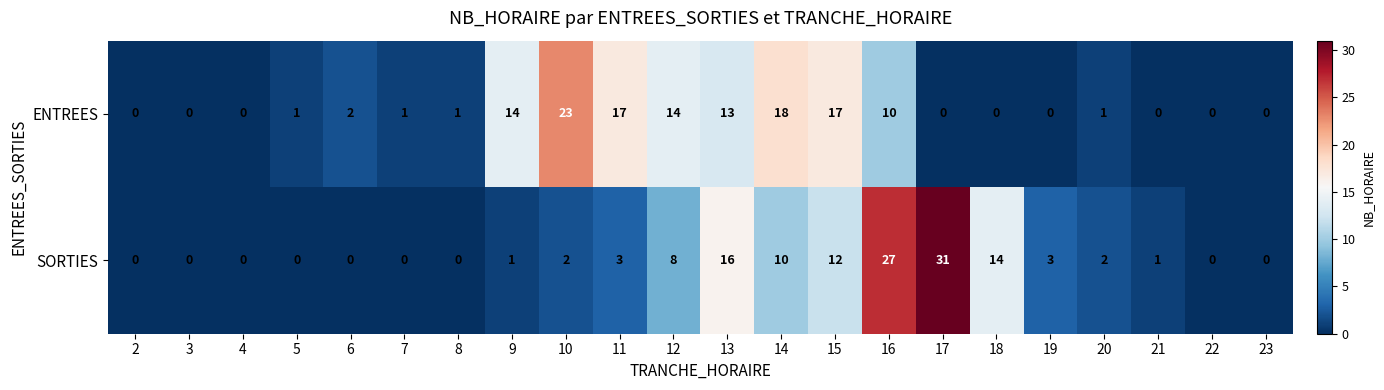

At 20, list the series in order from smallest to largest.

ENTREES, SORTIES